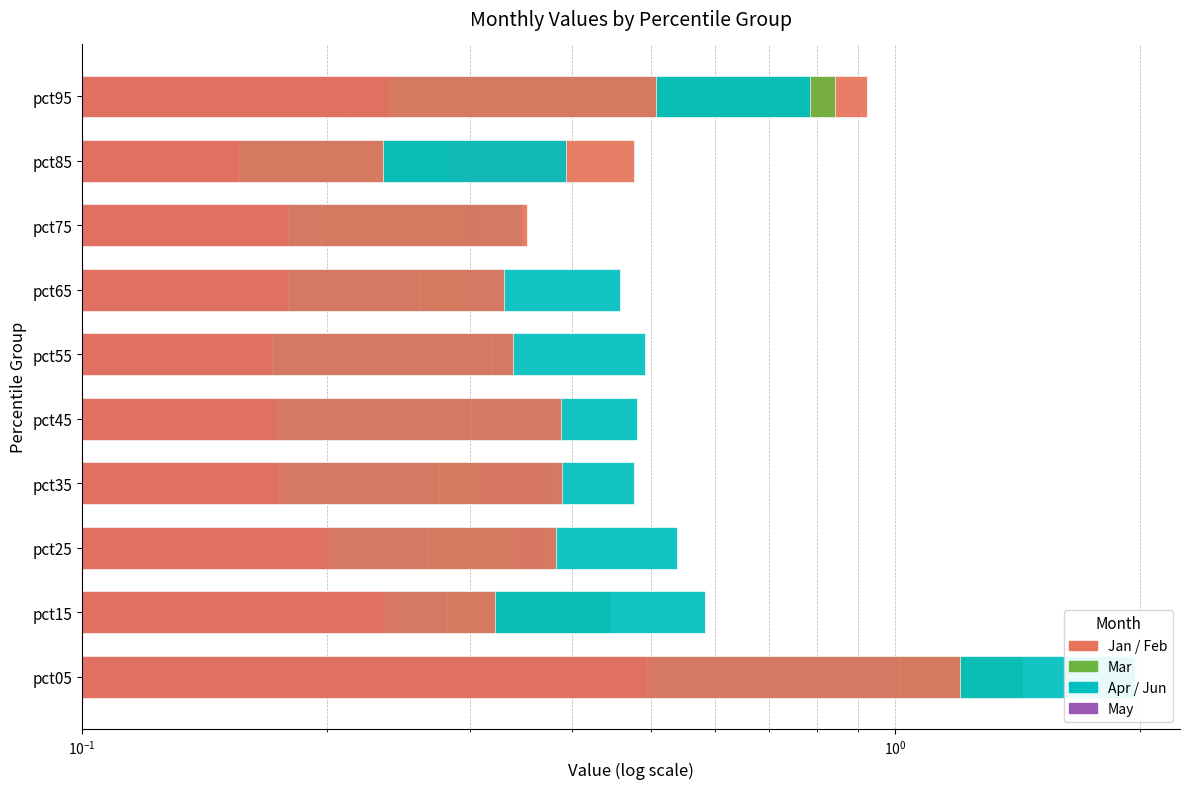

What is the maximum value for Mar?

2.0